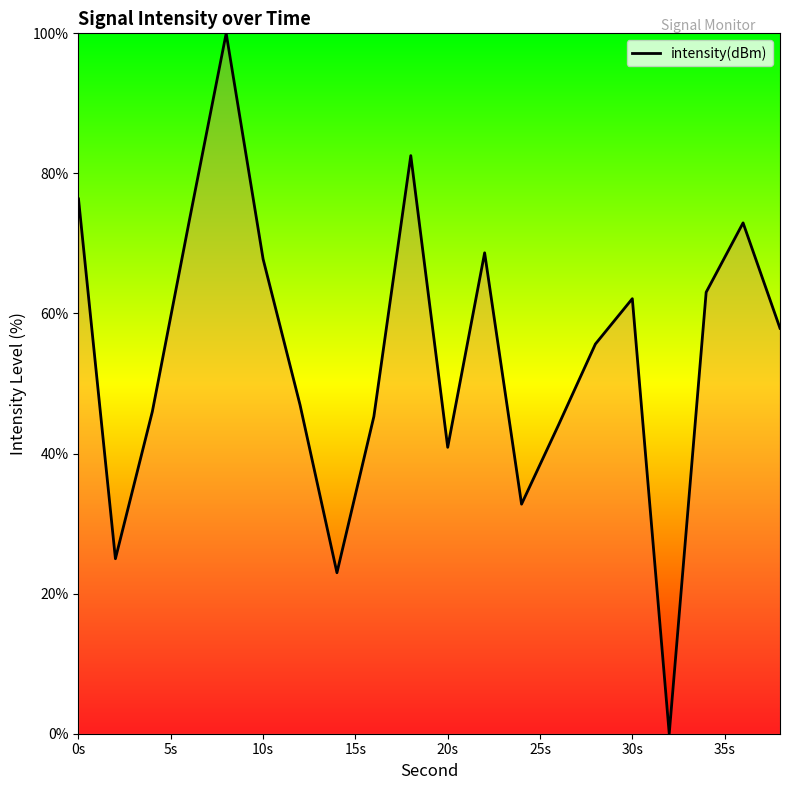

Count the number of categories in the chart.

20